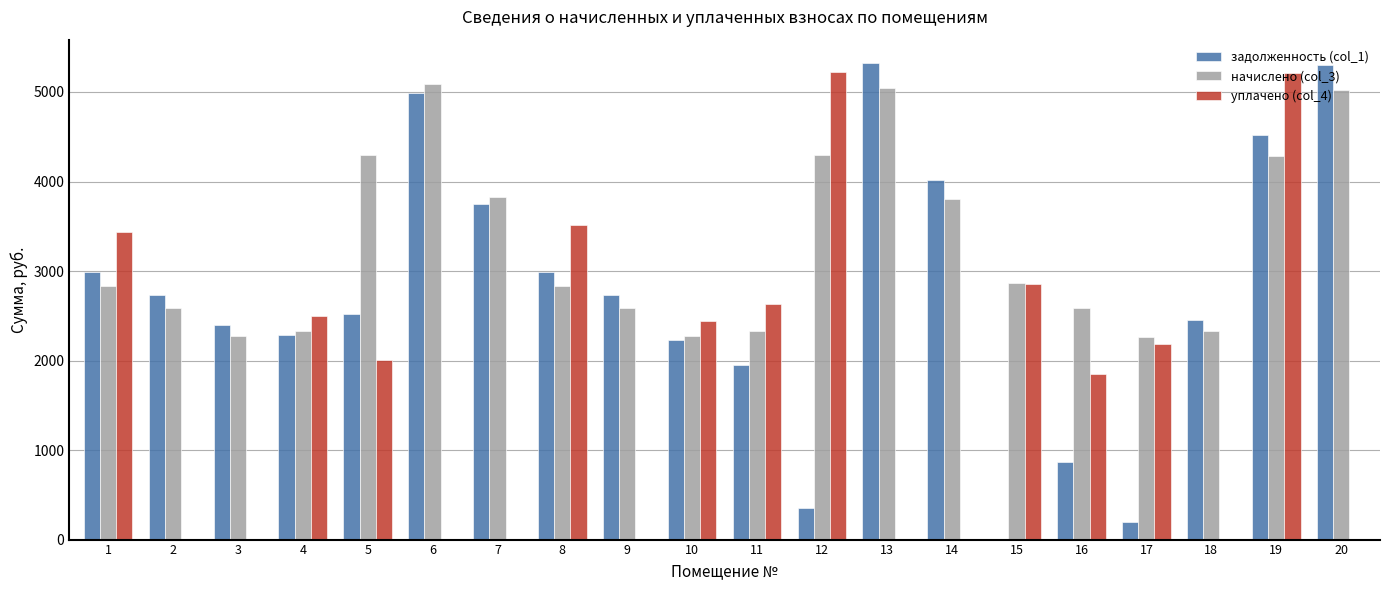

What is the greatest value displayed?

5318.6